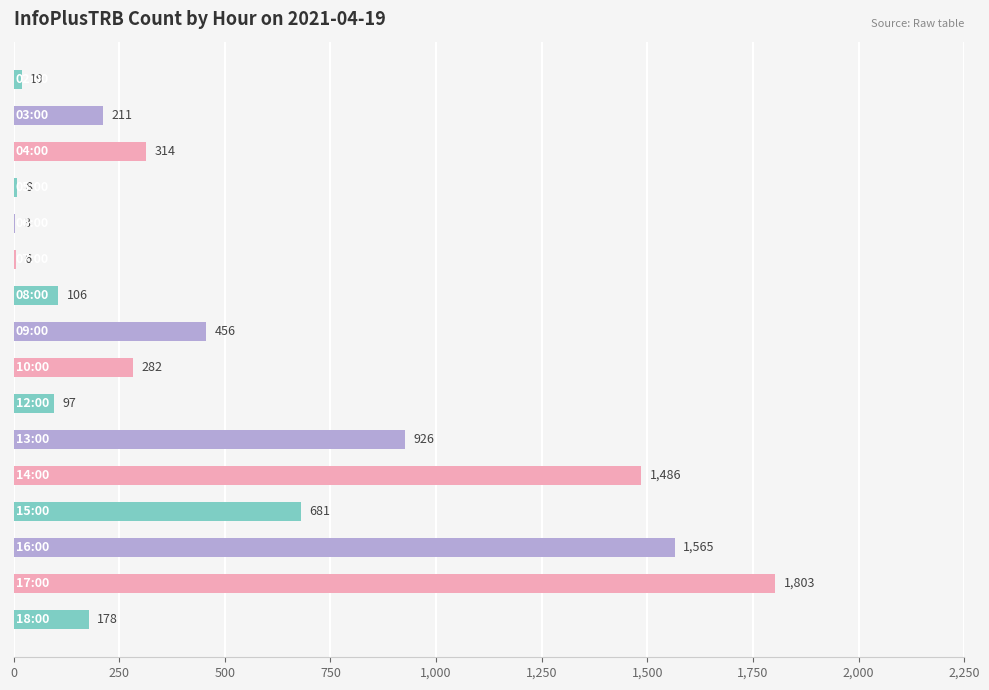

What is the sum of all values?

8141